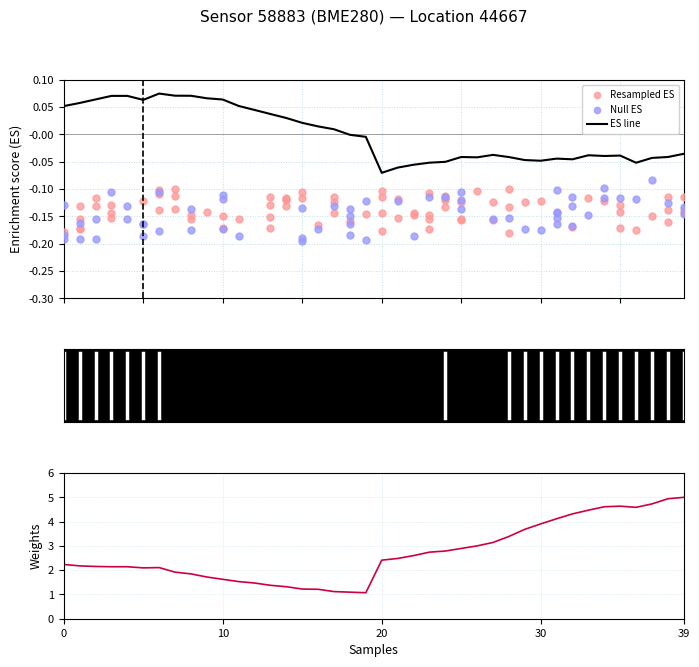

At how many categories does at least one series exceed 4?

9